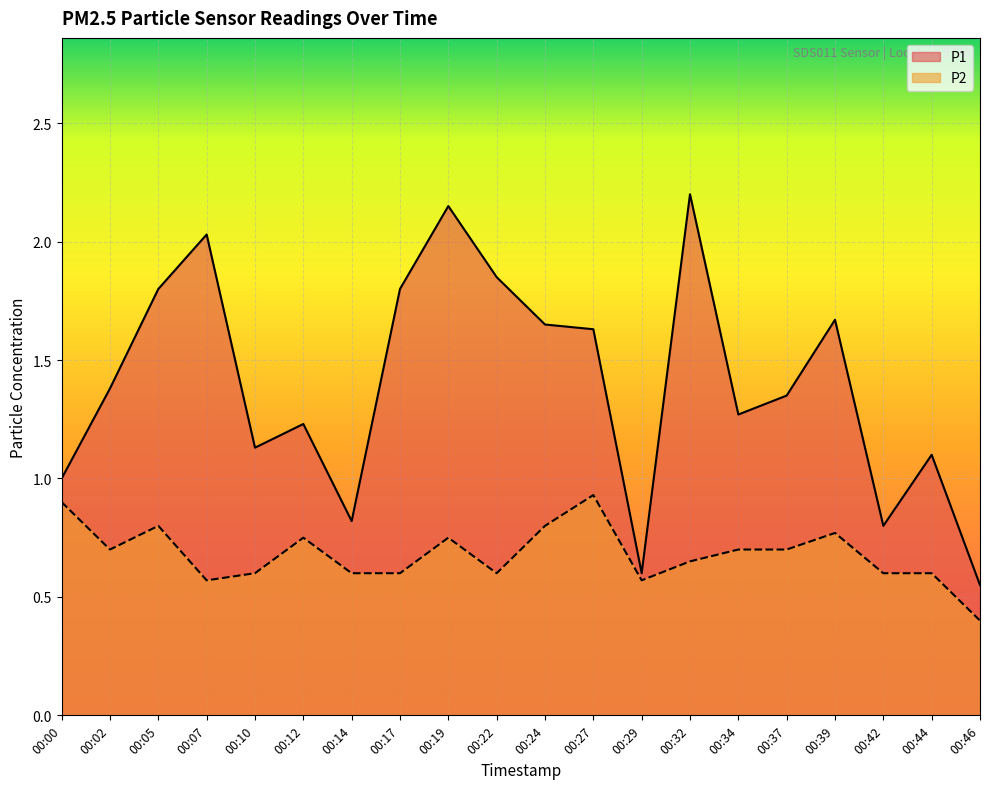

The P2 series shows 1.0 at 00:22. True or false?

False